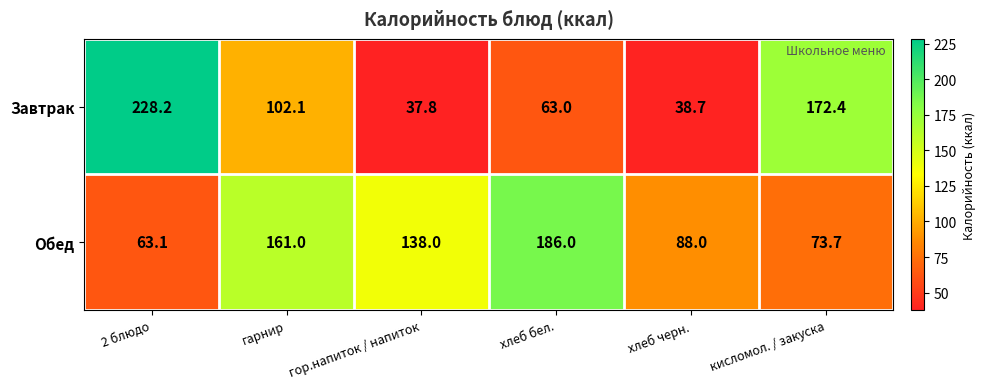

What is the sum of the Обед values at гор.напиток / напиток and кисломол. / закуска?

211.7